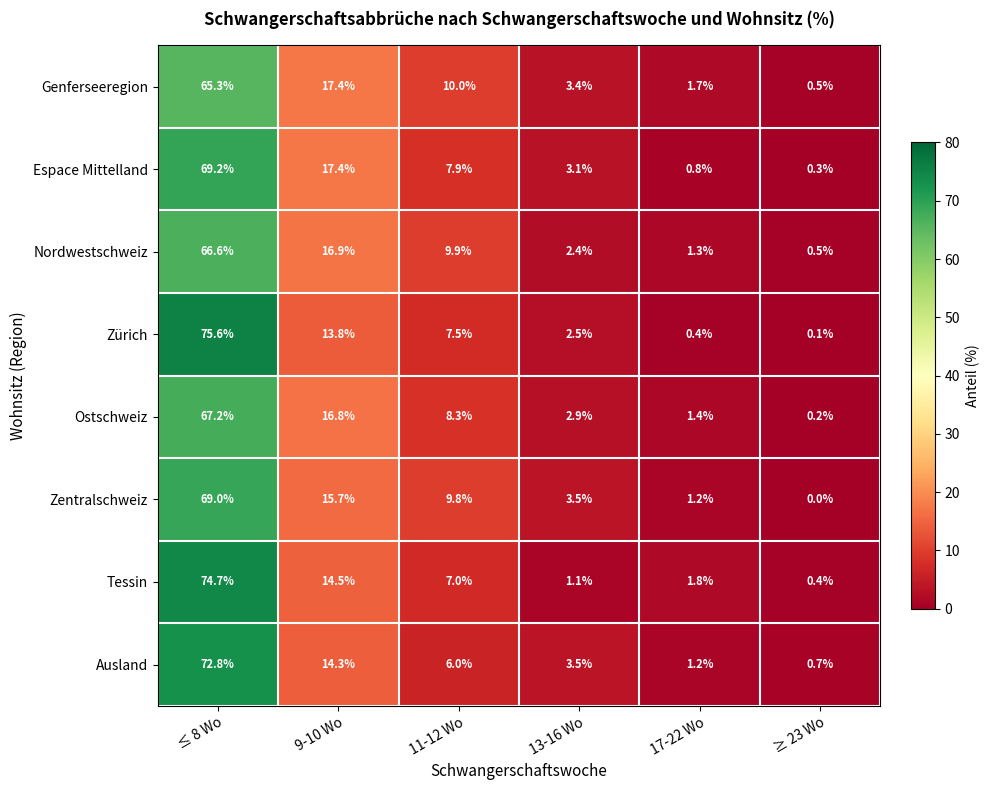

What is the spread (max minus min) of values at 9-10 Wo?

3.6